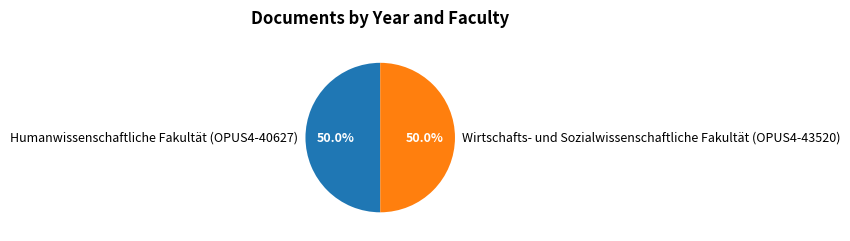

Combined, what portion of the pie is Wirtschafts- und Sozialwissenschaftliche Fakultät (OPUS4-43520) and Humanwissenschaftliche Fakultät (OPUS4-40627)?

100.0%